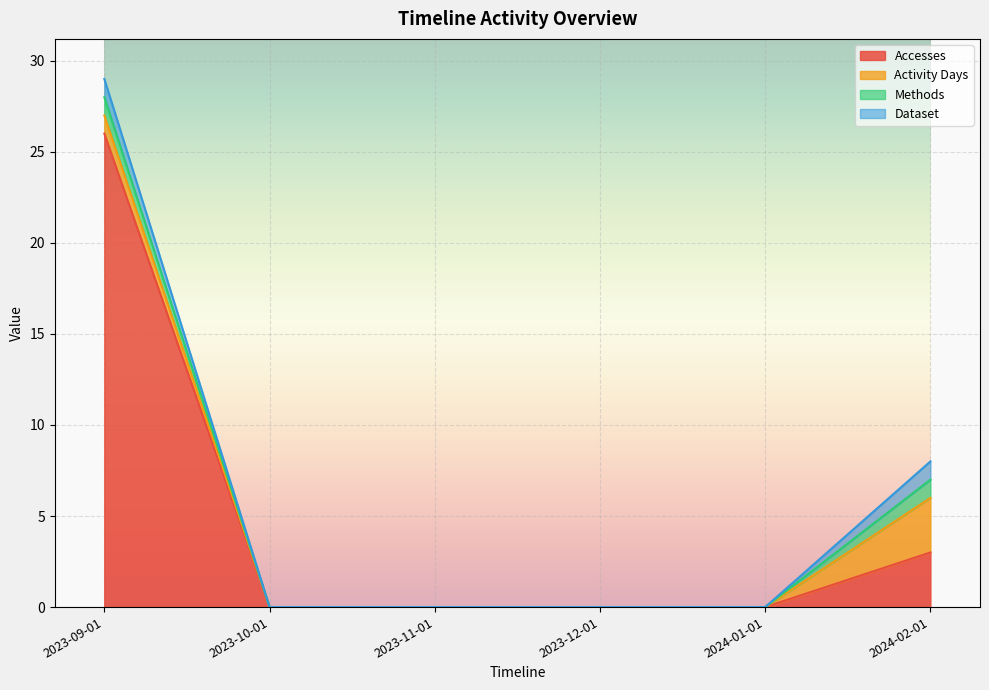

Which series has the widest spread of values?

Accesses